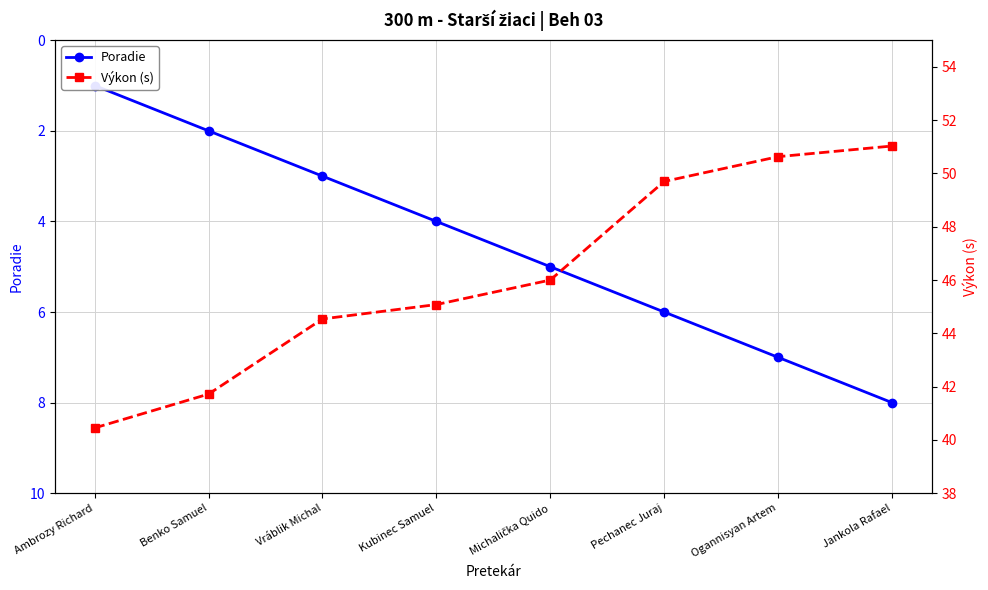

Reading right to left, list all the values displayed in this chart.

Poradie: 8.0	7.0	6.0	5.0	4.0	3.0	2.0	1.0
Výkon (s): 51.0	50.6	49.7	46.0	45.1	44.5	41.7	40.5